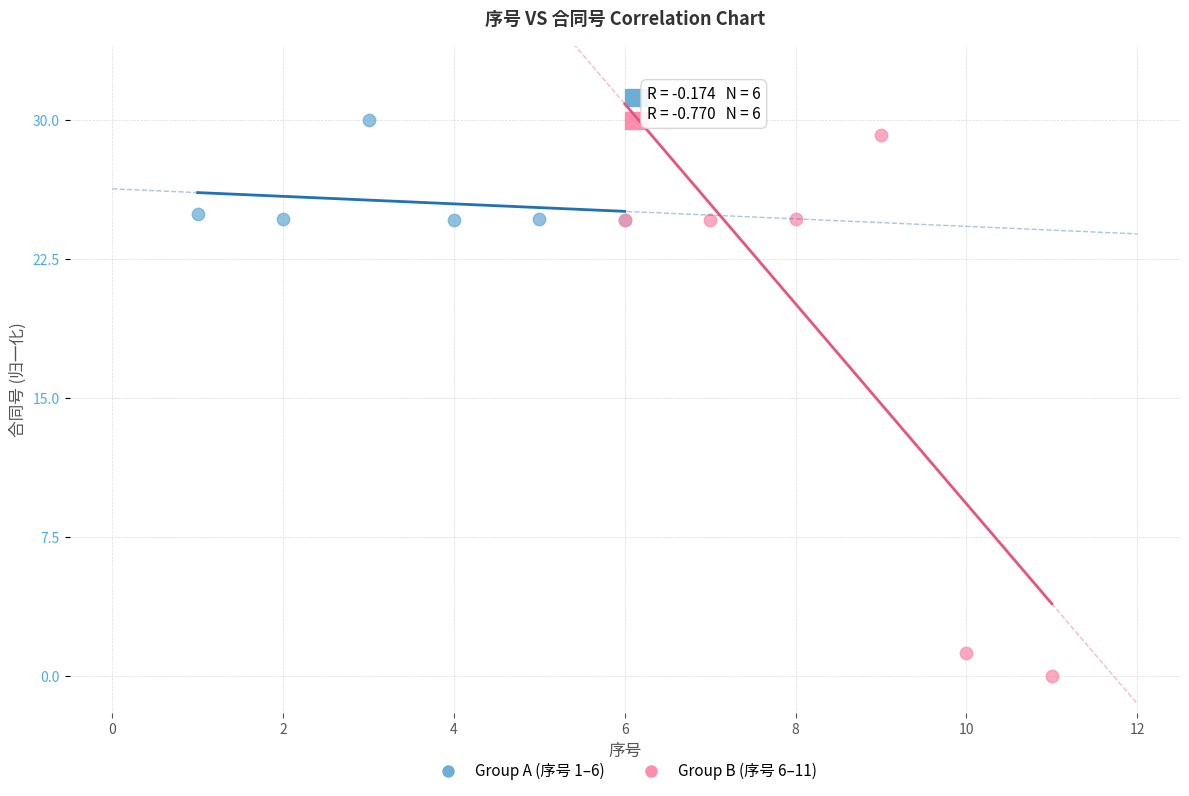

Which series contains the highest Y value?

Group A (序号 1–6)